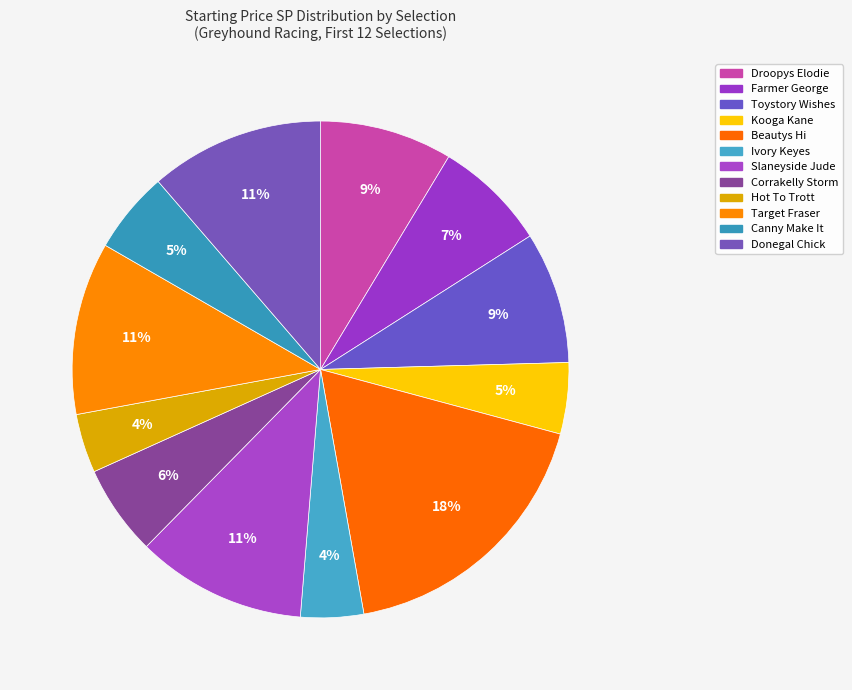

What percentage is the Donegal Chick slice, to the nearest percent?

11%